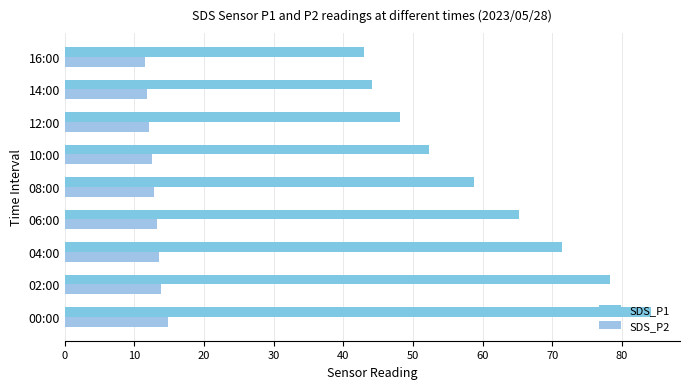

What is the average value of the SDS_P1 series?

60.6